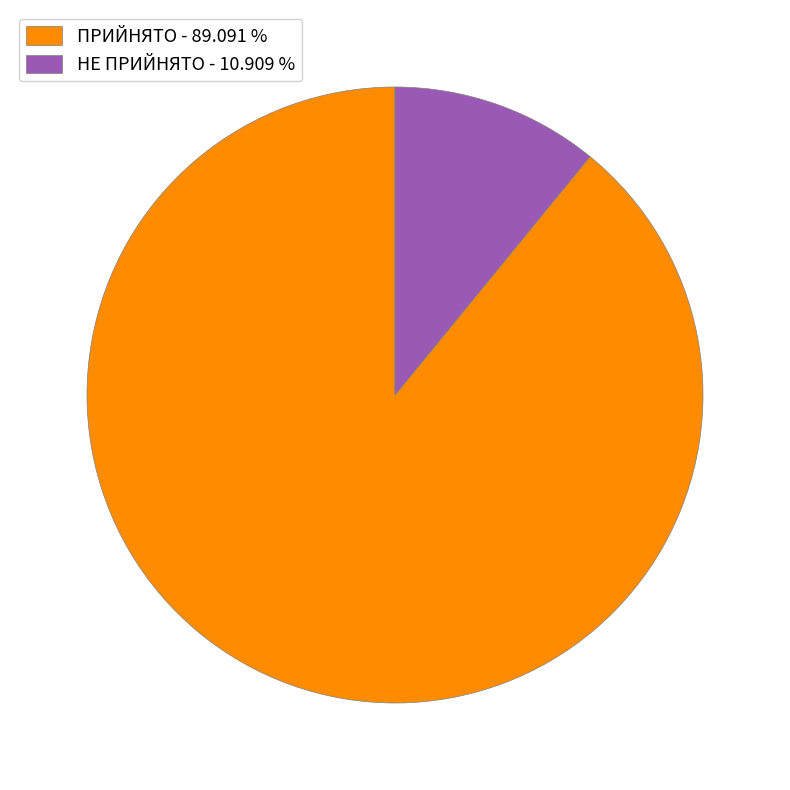

Which has a higher value, НЕ ПРИЙНЯТО or ПРИЙНЯТО?

ПРИЙНЯТО